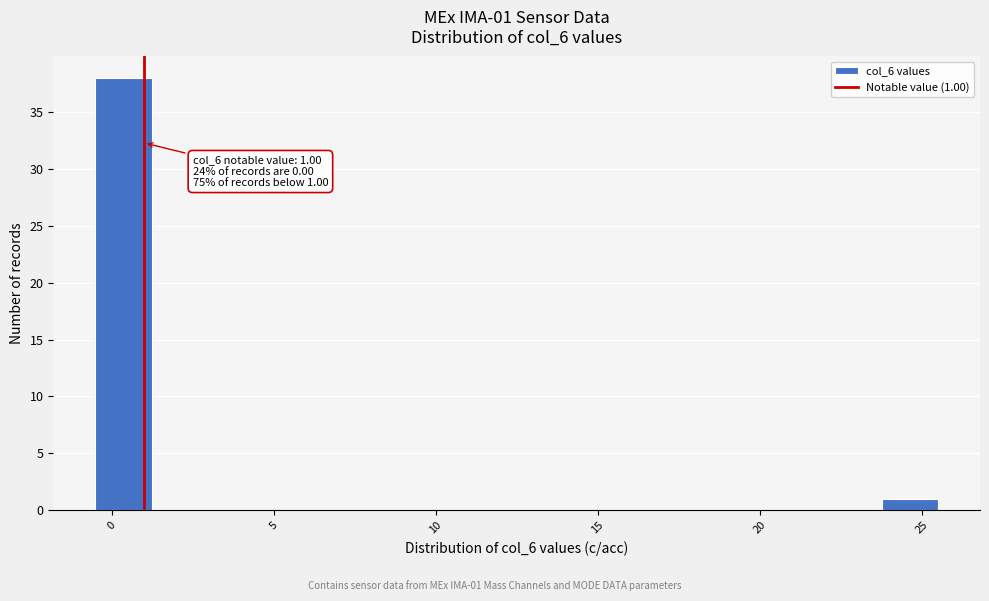

Read against the x-axis, roughly where is the centre of the tallest bar?

0.5